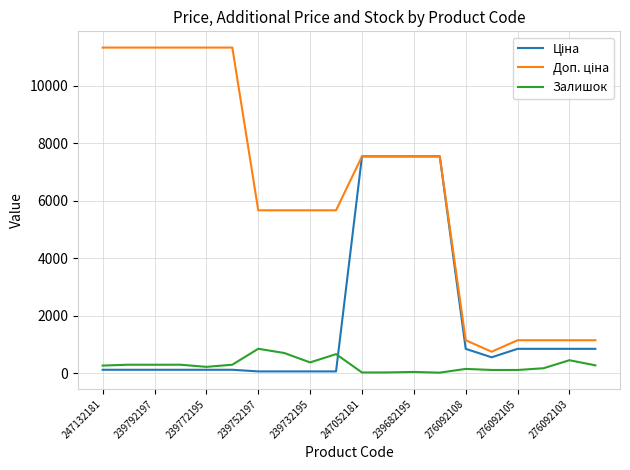

What is the greatest value displayed?

11334.0